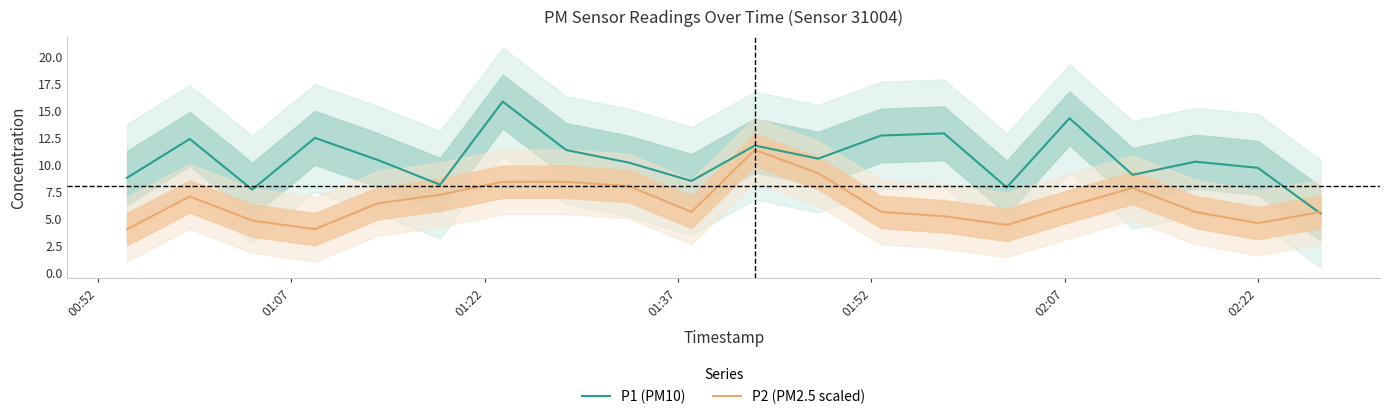

What are all the series names shown in the legend?

P1 (PM10), P2 (PM2.5 scaled)